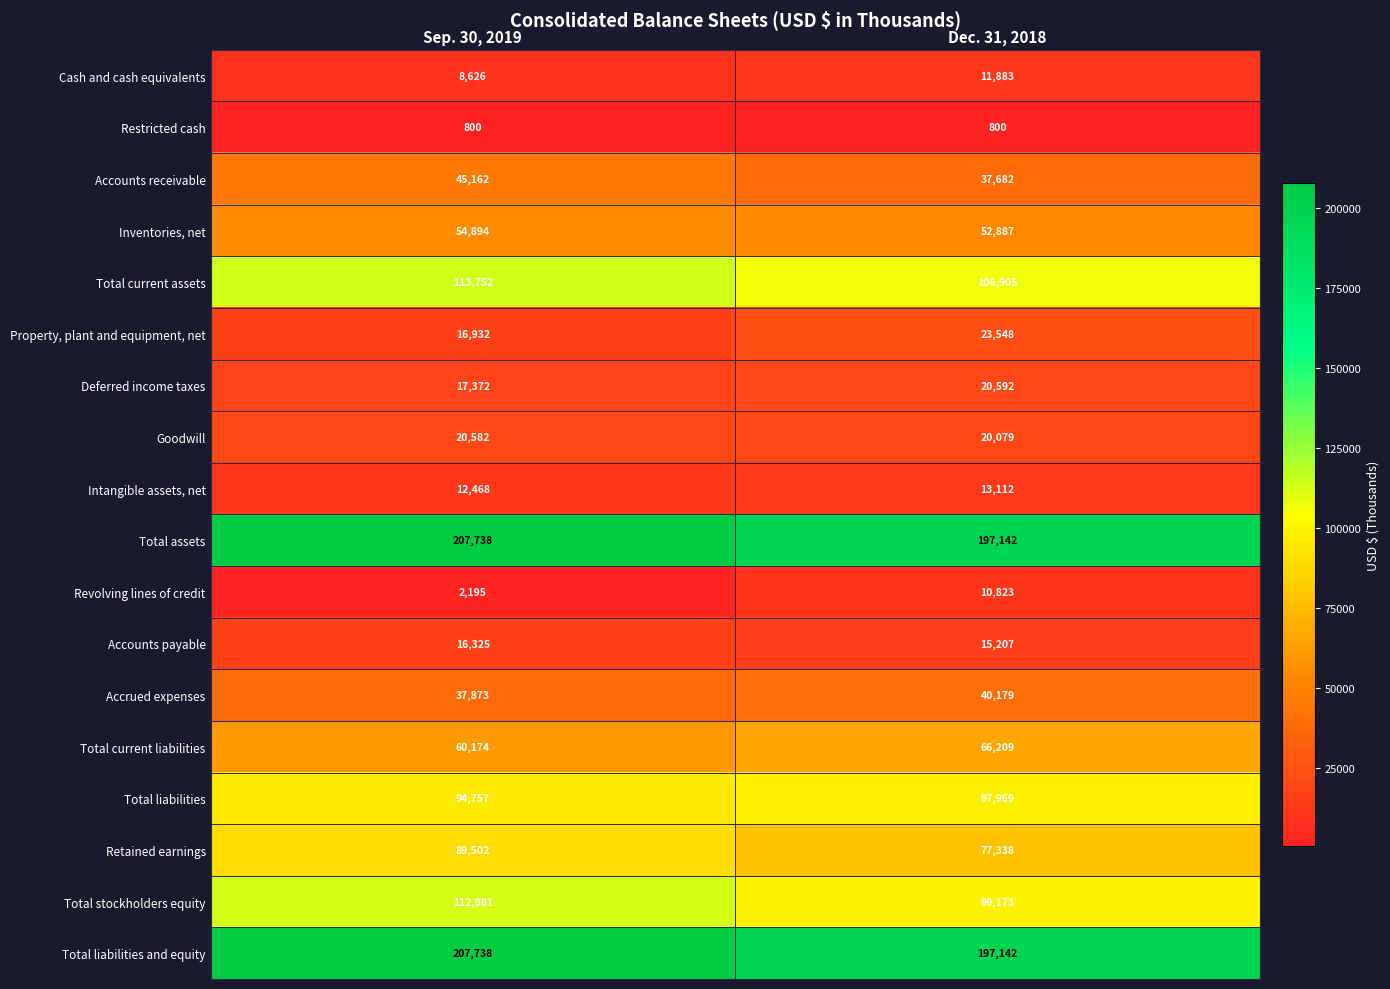

True or false: Total current liabilities has a value of 60174 at Sep. 30, 2019.

True